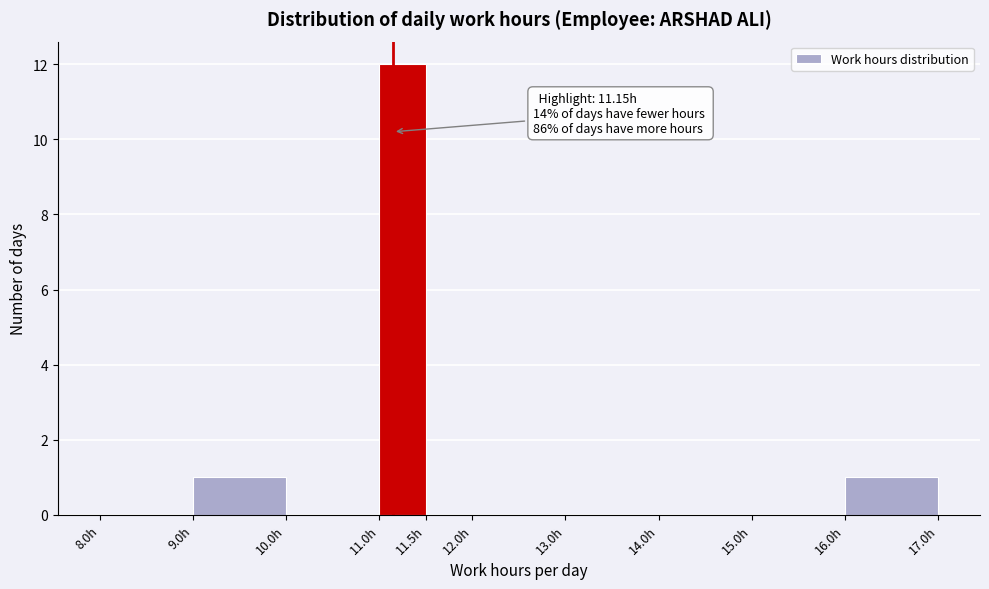

Over which range of the x-axis is the bar tallest?

11.0 to 11.5